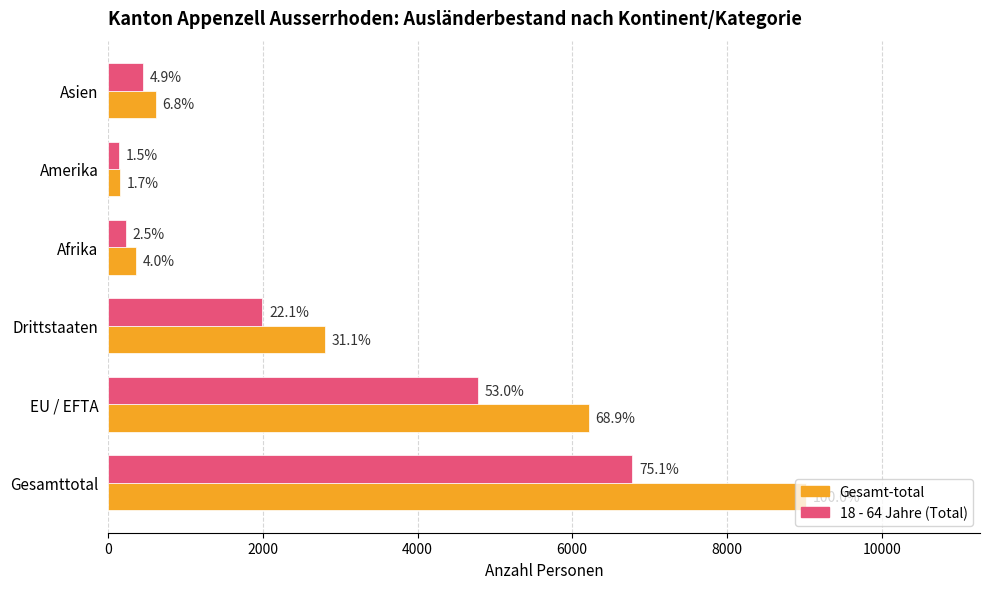

What are all the series names shown in the legend?

Gesamt-total, 18 - 64 Jahre (Total)